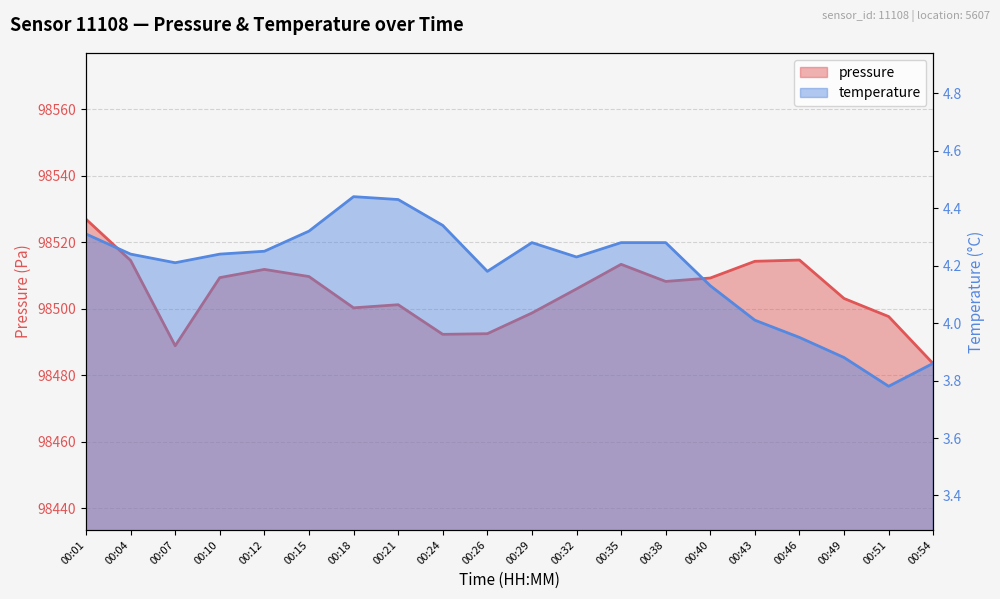

What is the greatest value displayed?

98526.9